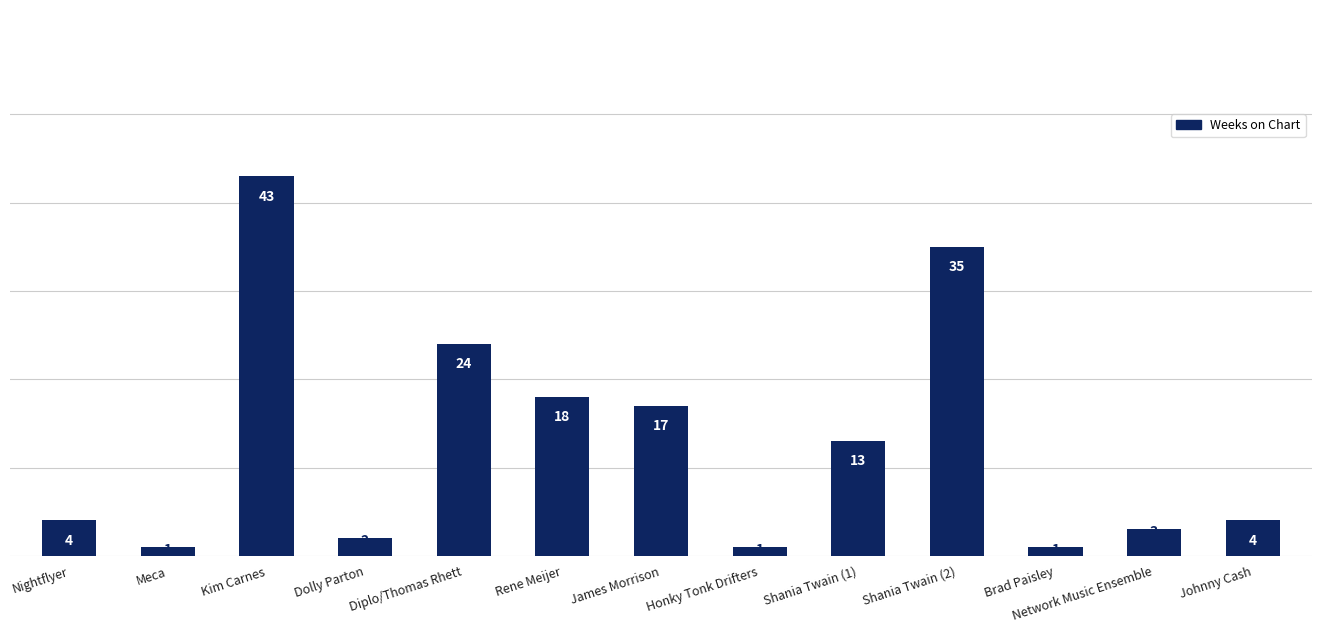

Read the value at Johnny Cash, to the nearest 5.

5